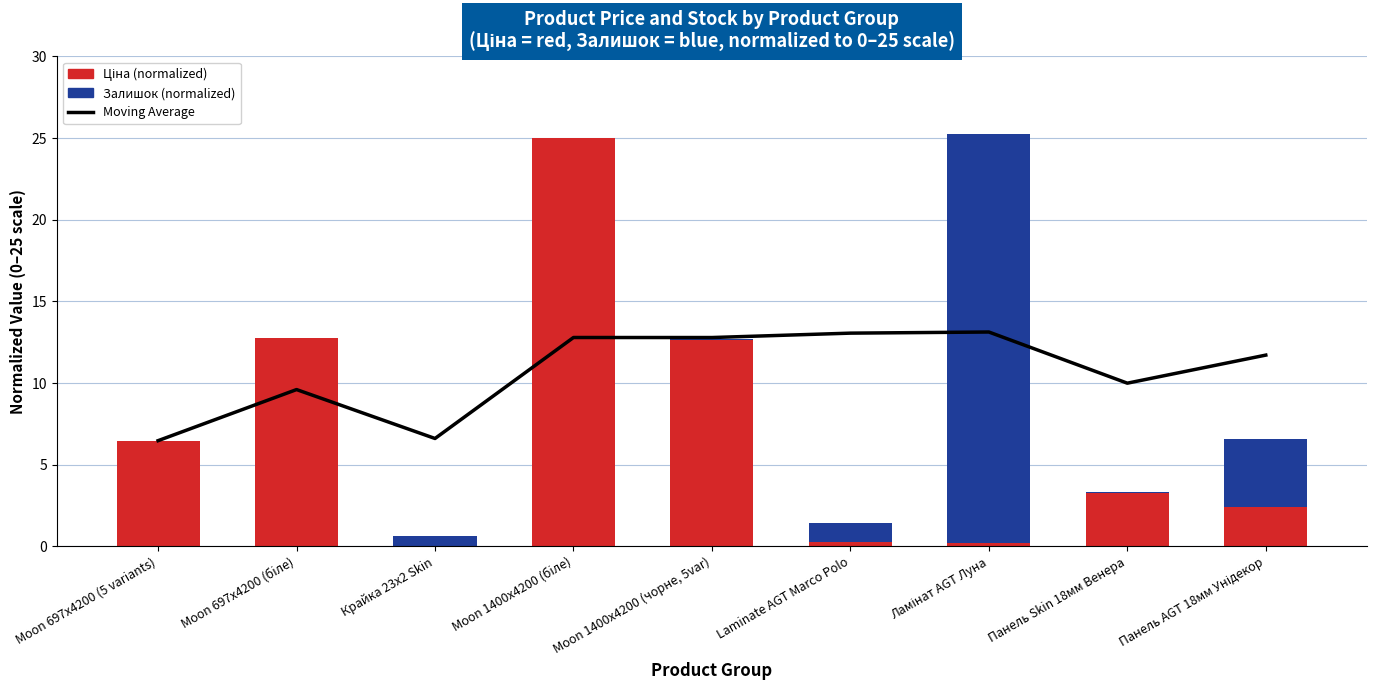

The value of Ціна (normalized) at Moon 1400x4200 (бiле) is 25.0. True or false?

True